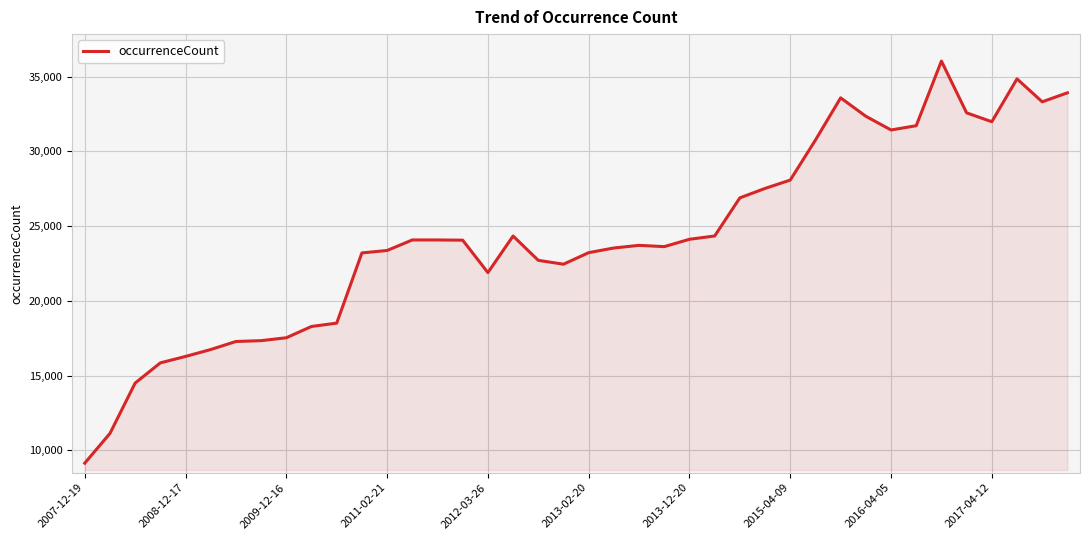

What is the average value?

24262